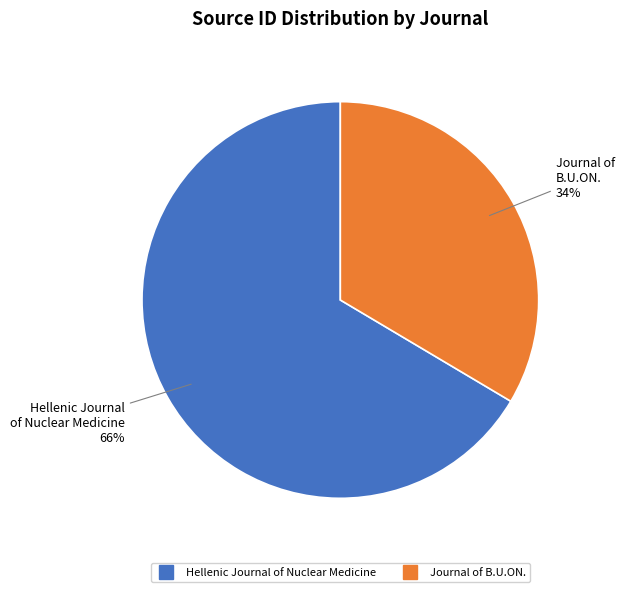

Rank the categories by value from lowest to highest.

Journal of B.U.ON., Hellenic Journal of Nuclear Medicine